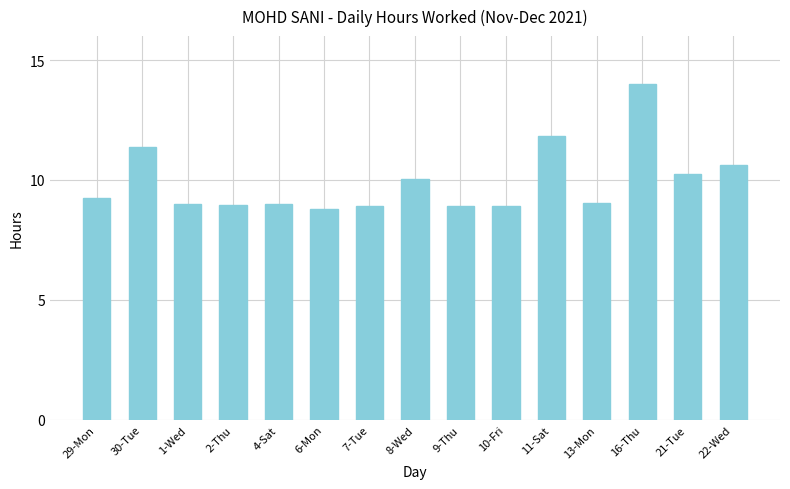

What is the approximate value at 2-Thu?

9.0